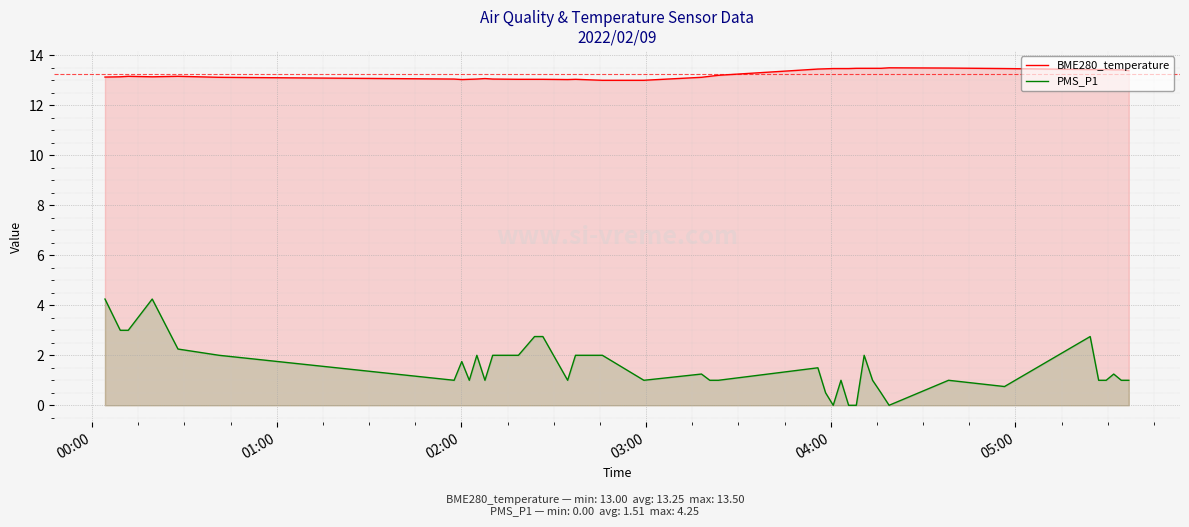

Which series has the widest spread of values?

PMS_P1